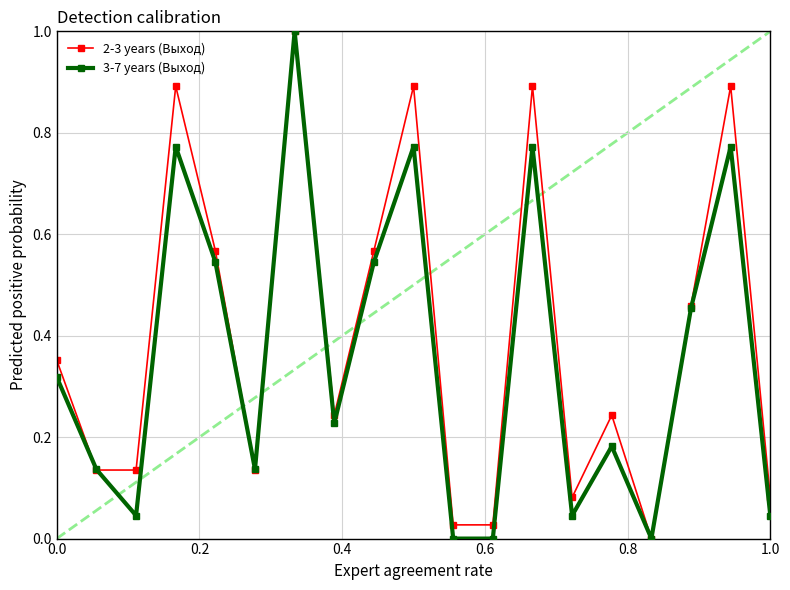

What is the maximum value shown in the chart?

1.0